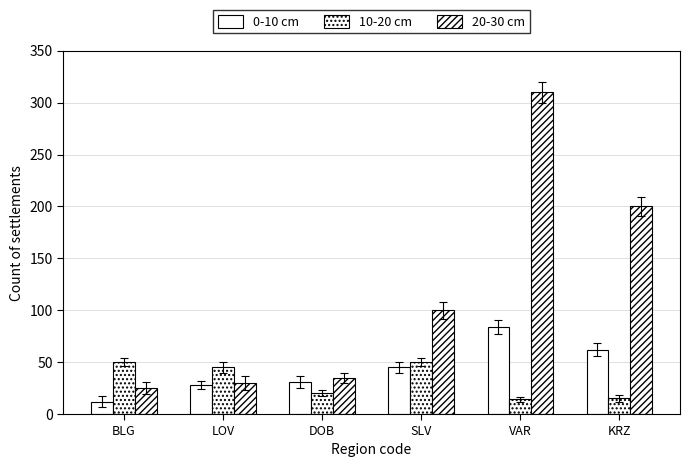

Read the 10-20 cm value at BLG.

50